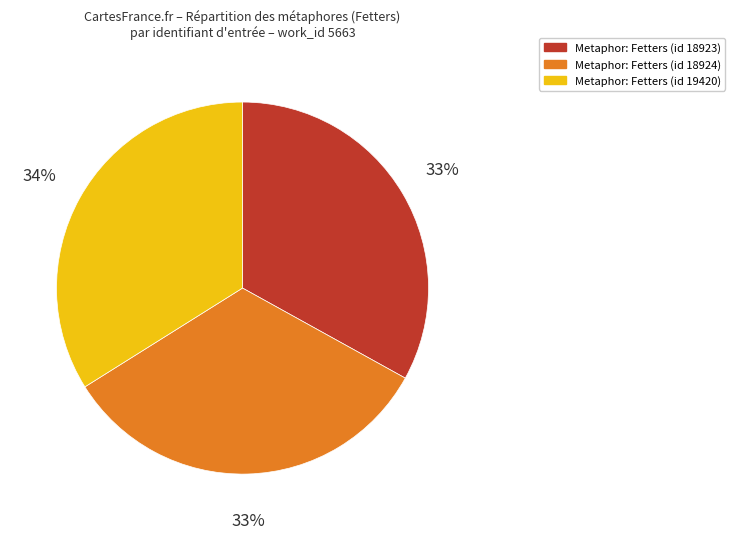

How many segments does this pie chart have?

3